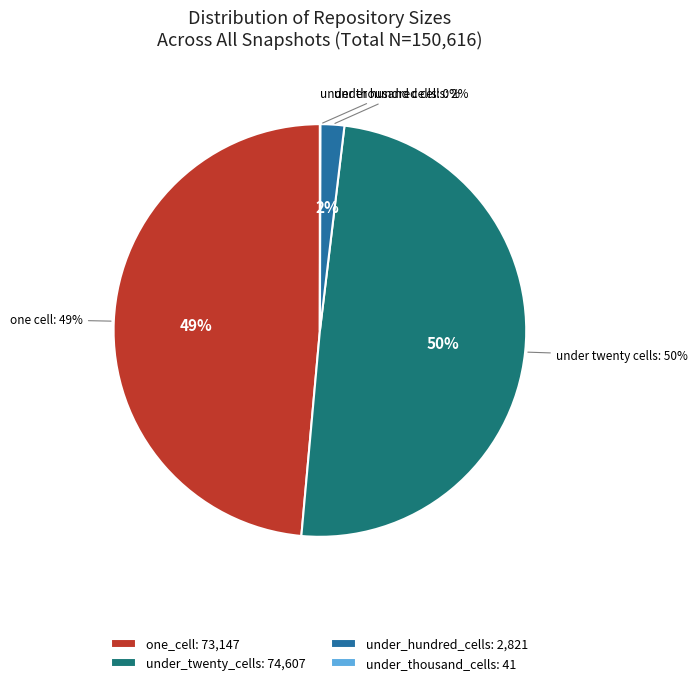

Does 35 represent more than half of the total?

No